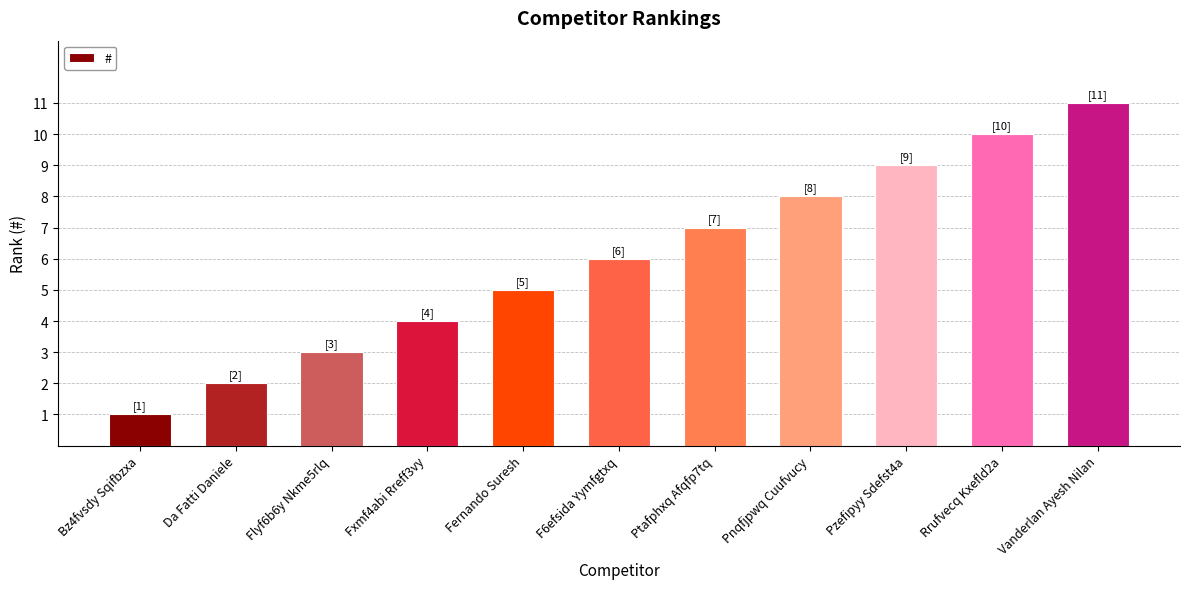

What position from the left is Pzefipyy Sdefst4a?

9